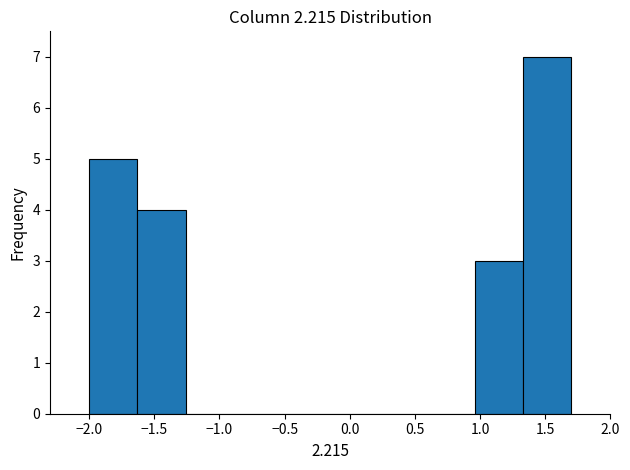

Reading left to right, list every bar in this chart as the range it spans on the x-axis followed by its height. Neither the bar edges nor the heights are printed on the chart, so give them approximately, as read against the axes.

-2.00 to -1.63: 5
-1.63 to -1.26: 4
-1.26 to -0.89: 0
-0.89 to -0.52: 0
-0.52 to -0.15: 0
-0.15 to 0.22: 0
0.22 to 0.59: 0
0.59 to 0.96: 0
0.96 to 1.33: 3
1.33 to 1.70: 7